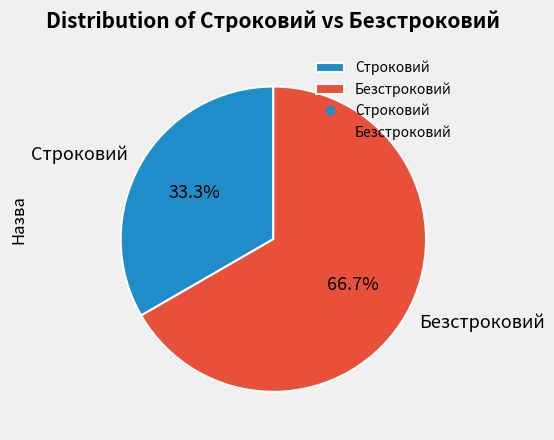

Does any single category account for the majority?

Yes